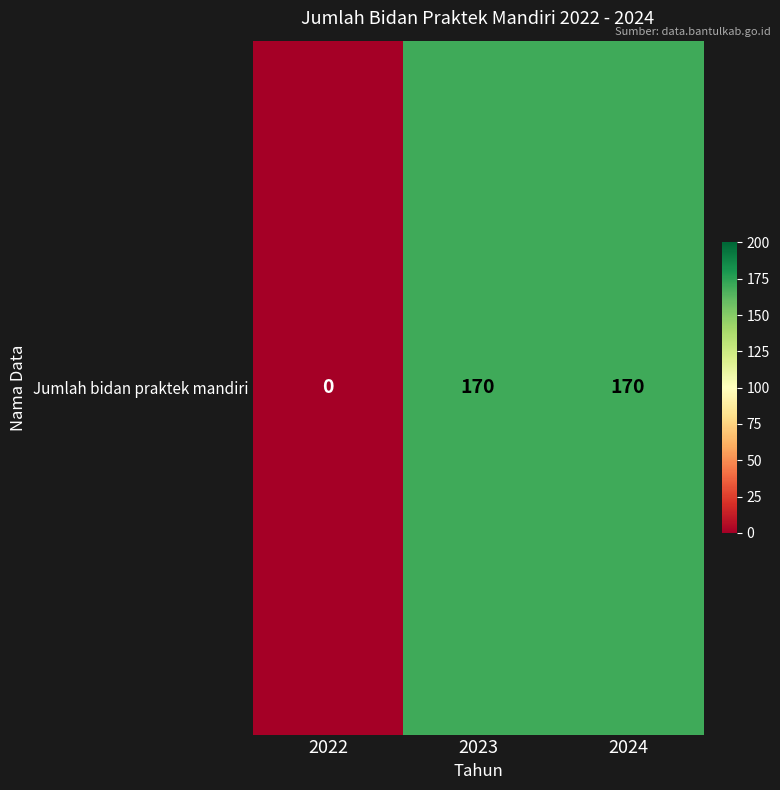

List the labels in order of value, smallest first.

2022, 2023, 2024